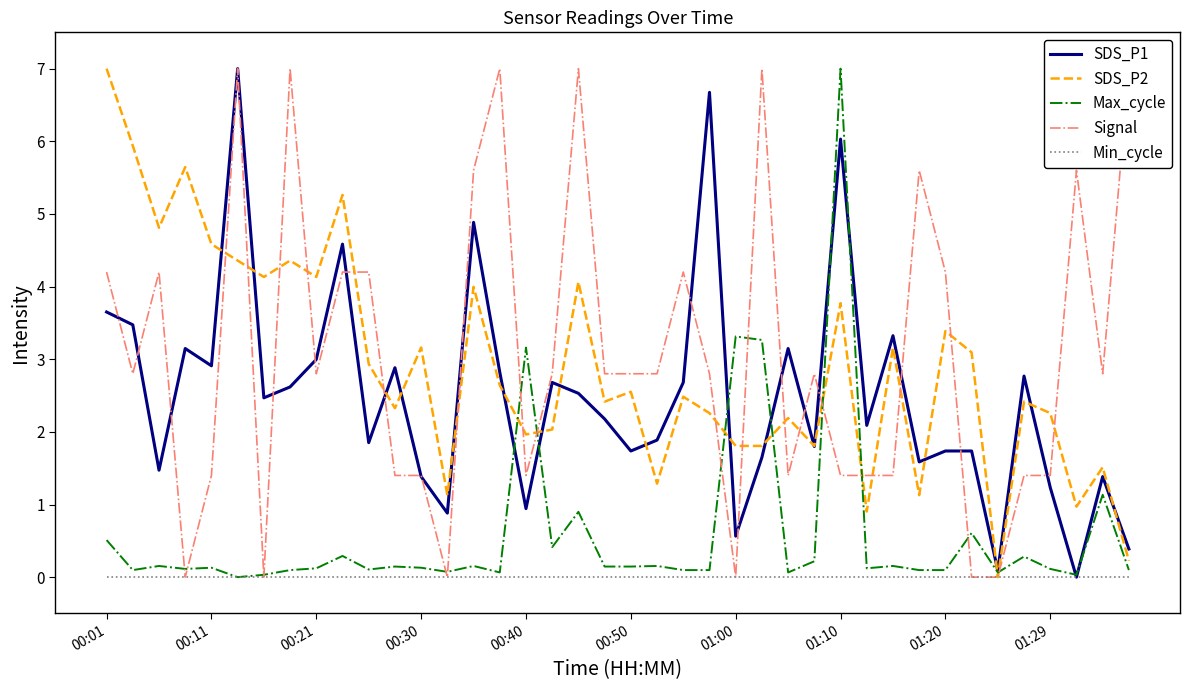

Does the chart display data point markers on the line(s)?

No